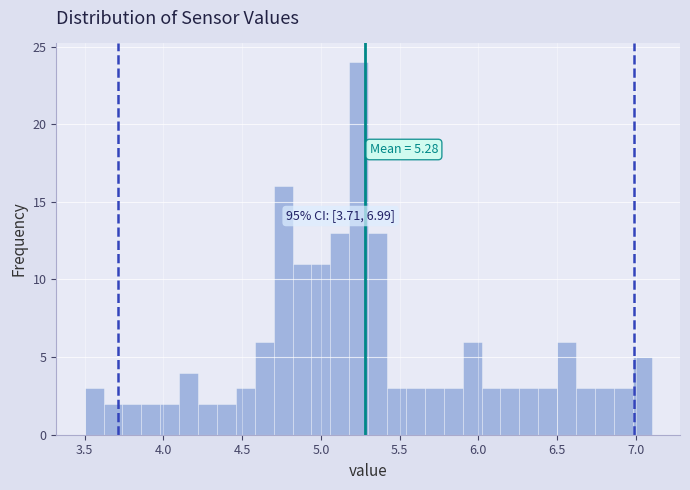

Around what value on the x-axis is the tallest bar? Give the approximate position of its centre, as read against the axis.

5.25